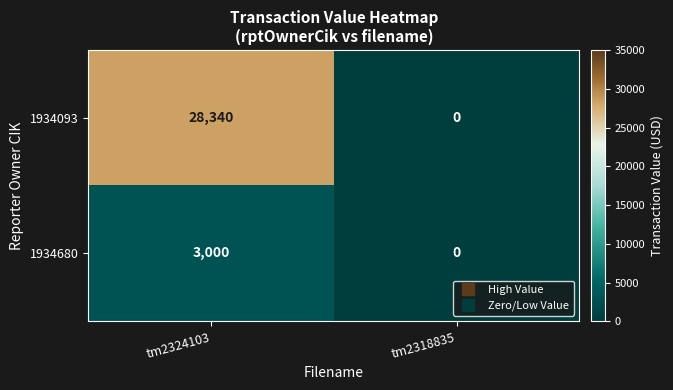

What is the difference between the 1934680 values at tm2324103 and tm2318835?

3000